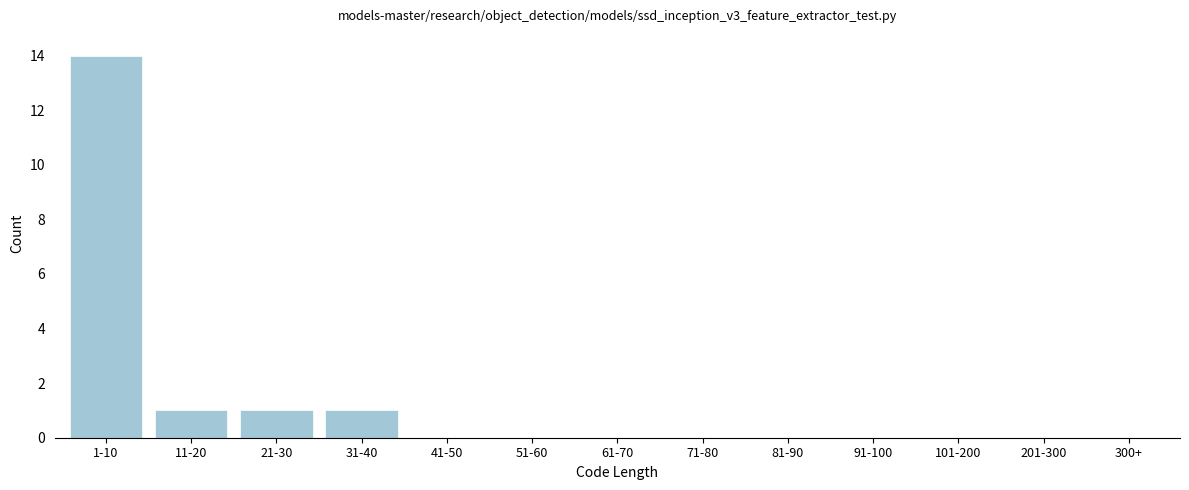

Reading right to left, what are all the values shown in this chart?

300+=0	201-300=0	101-200=0	91-100=0	81-90=0	71-80=0	61-70=0	51-60=0	41-50=0	31-40=1	21-30=1	11-20=1	1-10=14